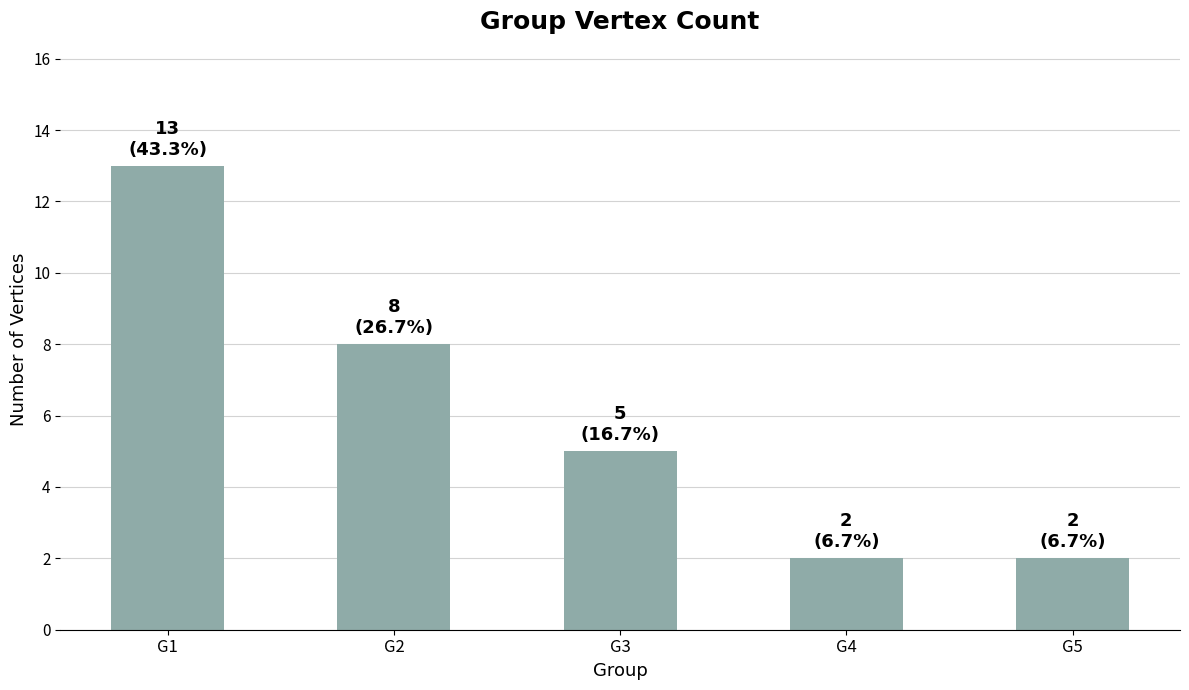

What is the sum of all values?

30